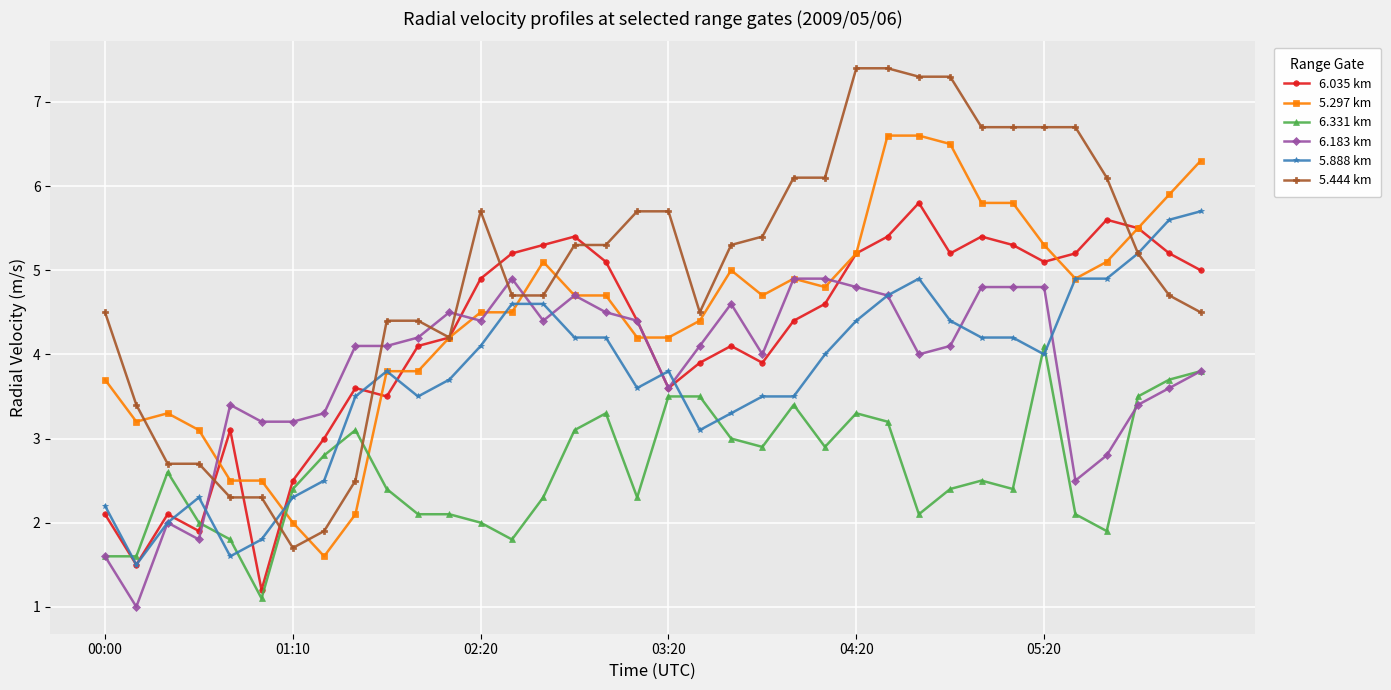

Which series has the largest total across all categories?

5.444 km